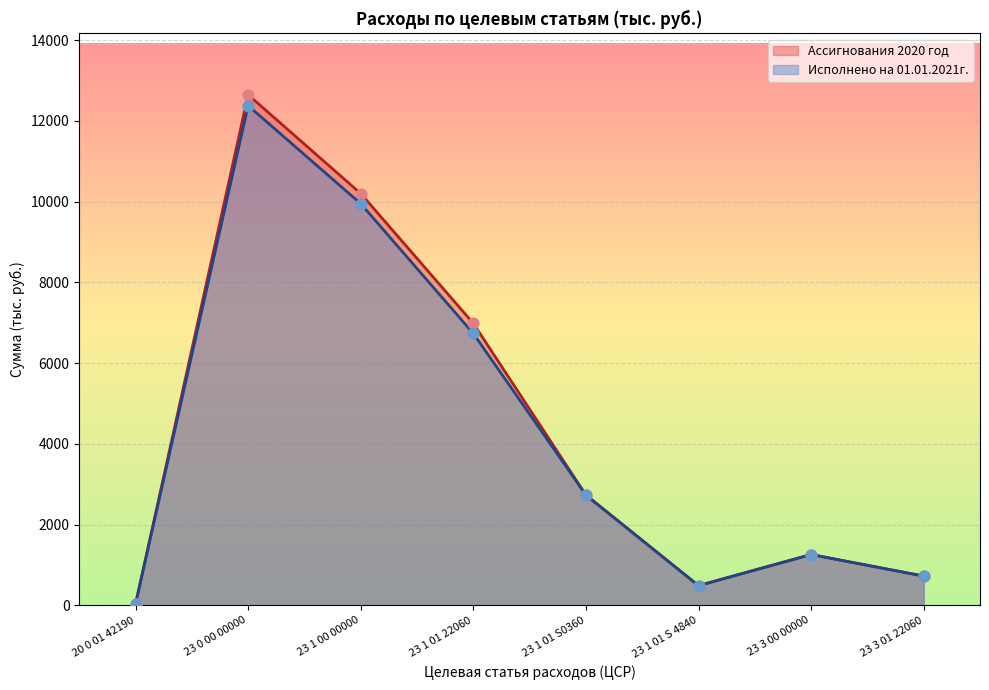

Is the value of Исполнено на 01.01.2021г. at 23 0 00 00000 greater than the value of Ассигнования 2020 год at 23 1 01 S 4840?

Yes